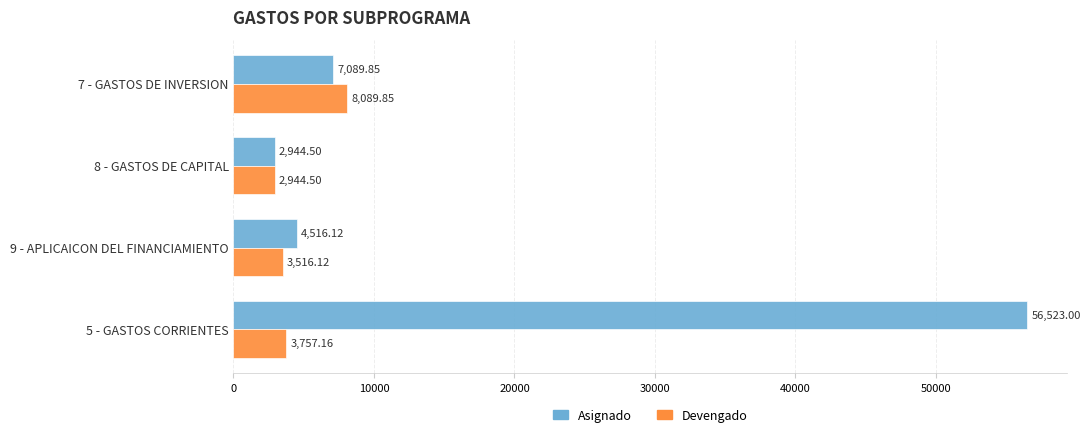

Rank the series by their maximum value, from lowest to highest.

Devengado, Asignado